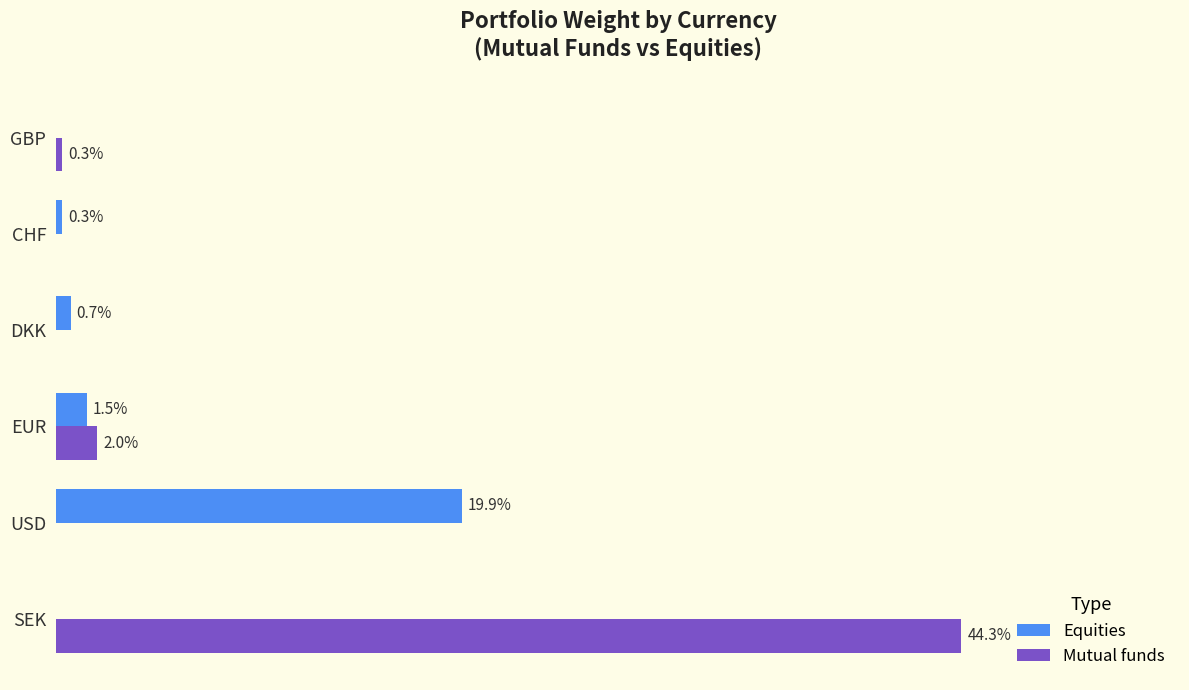

Is the value of Equities at SEK greater than the value of Mutual funds at EUR?

No